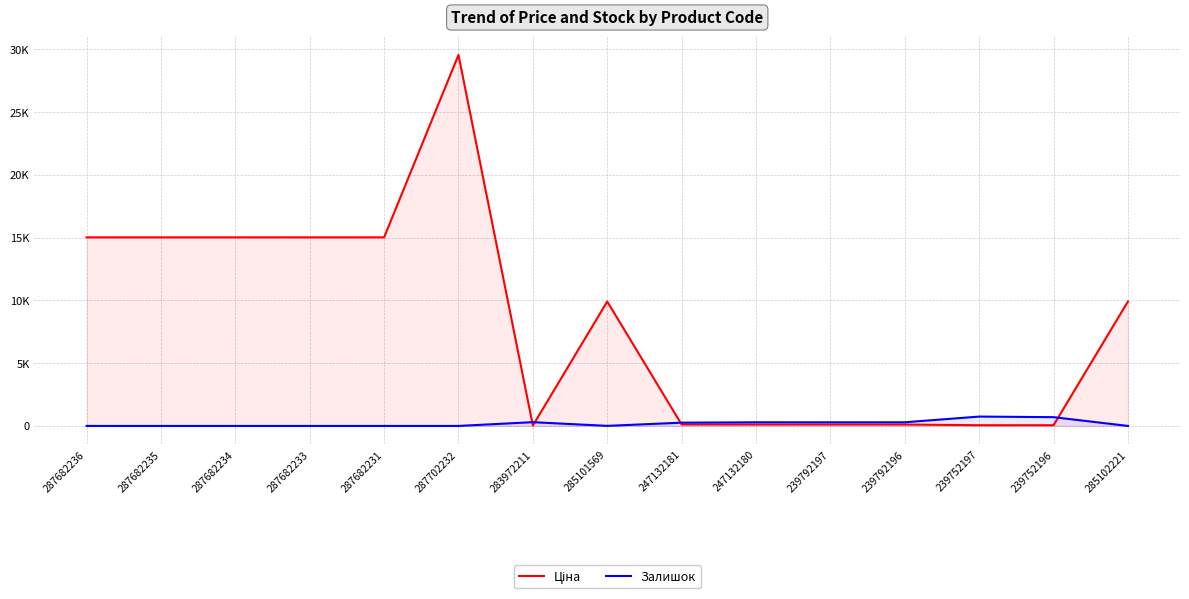

At which label is Ціна closest to 14790?

287682236